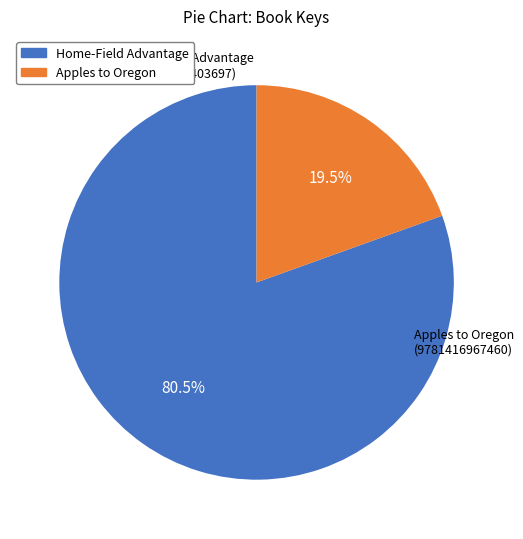

How many segments does this pie chart have?

2